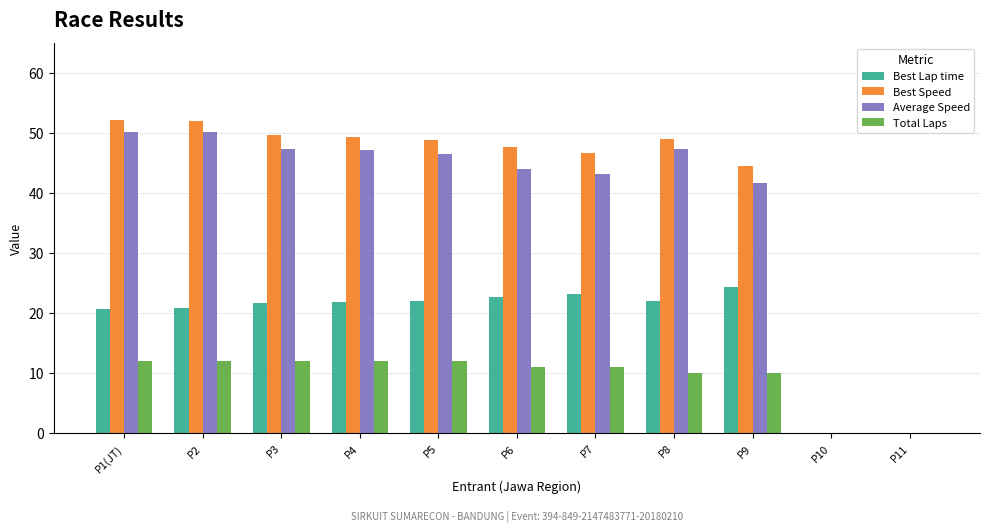

At which label is Best Speed closest to 26?

P9